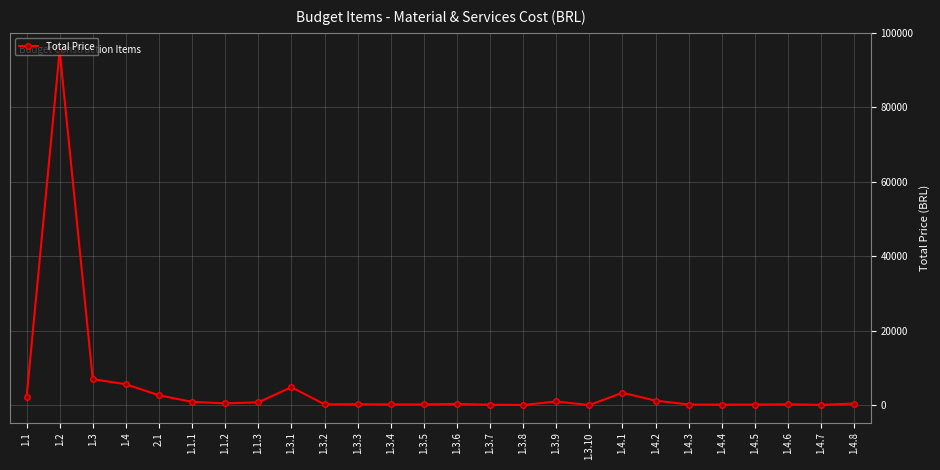

Approximately how many times larger is the value at 1.1 compared to 1.1.3?

2.8